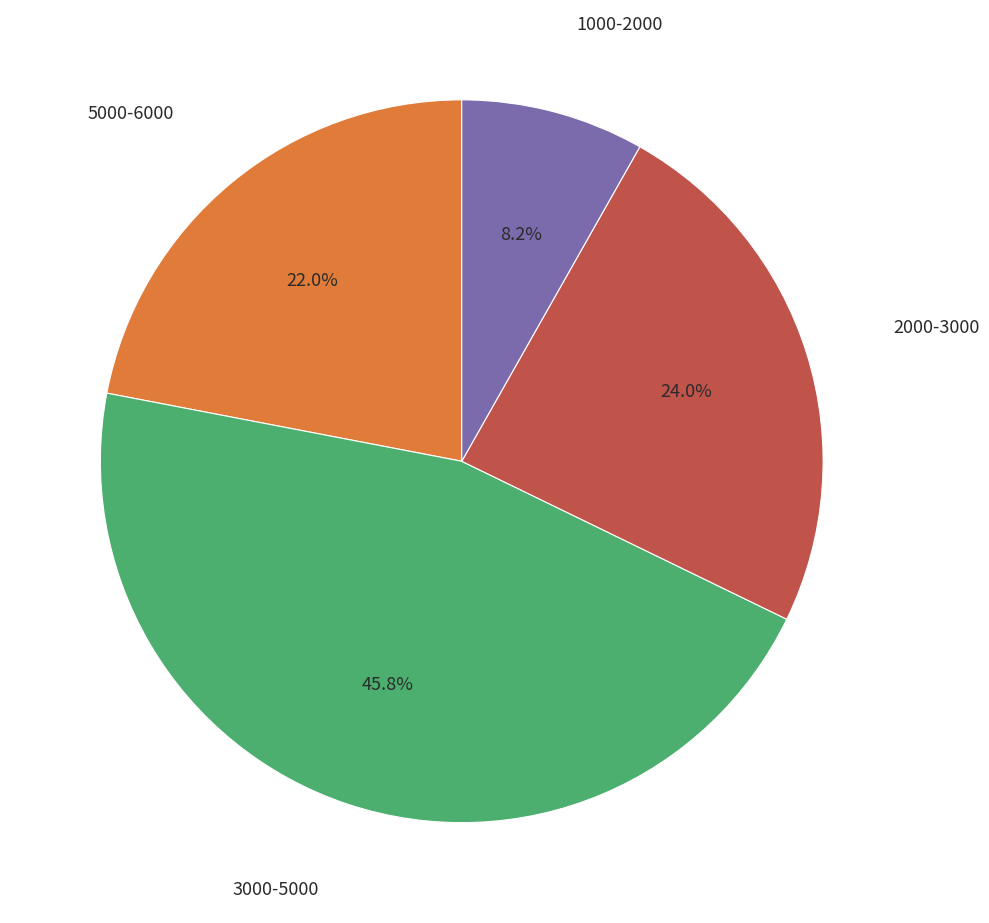

How many segments does this pie chart have?

4